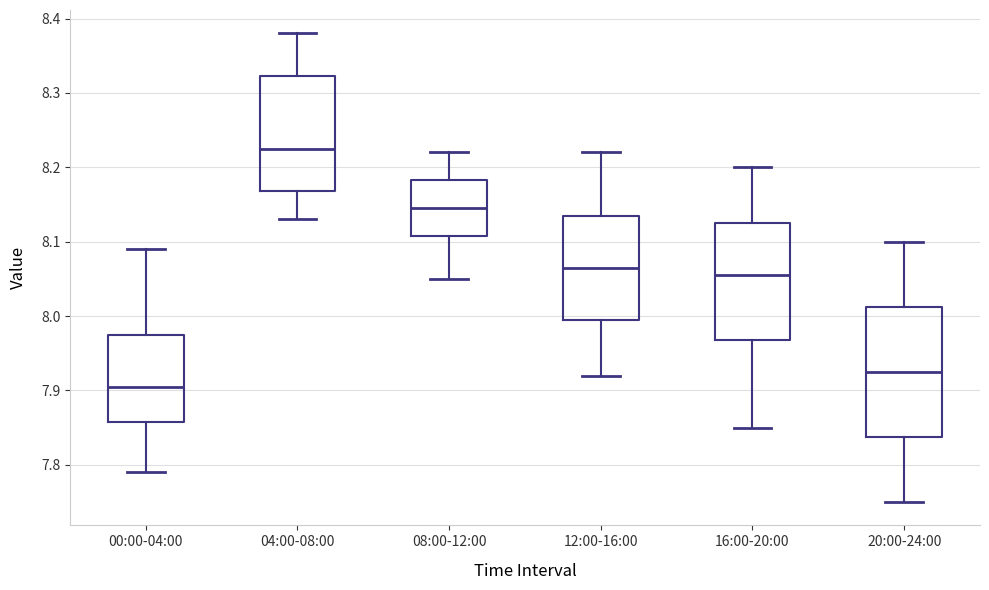

Reading left to right, read every box against the y-axis: the position of its median line, the range the box covers, and the ends of its whiskers. The values are not printed on the chart, so give them approximately, as read against the axis.

00:00-04:00: median 7.91, box 7.86 to 7.98, whiskers 7.79 to 8.09
04:00-08:00: median 8.23, box 8.17 to 8.32, whiskers 8.13 to 8.38
08:00-12:00: median 8.15, box 8.11 to 8.18, whiskers 8.05 to 8.22
12:00-16:00: median 8.07, box 8.00 to 8.14, whiskers 7.92 to 8.22
16:00-20:00: median 8.06, box 7.97 to 8.13, whiskers 7.85 to 8.20
20:00-24:00: median 7.93, box 7.84 to 8.01, whiskers 7.75 to 8.10